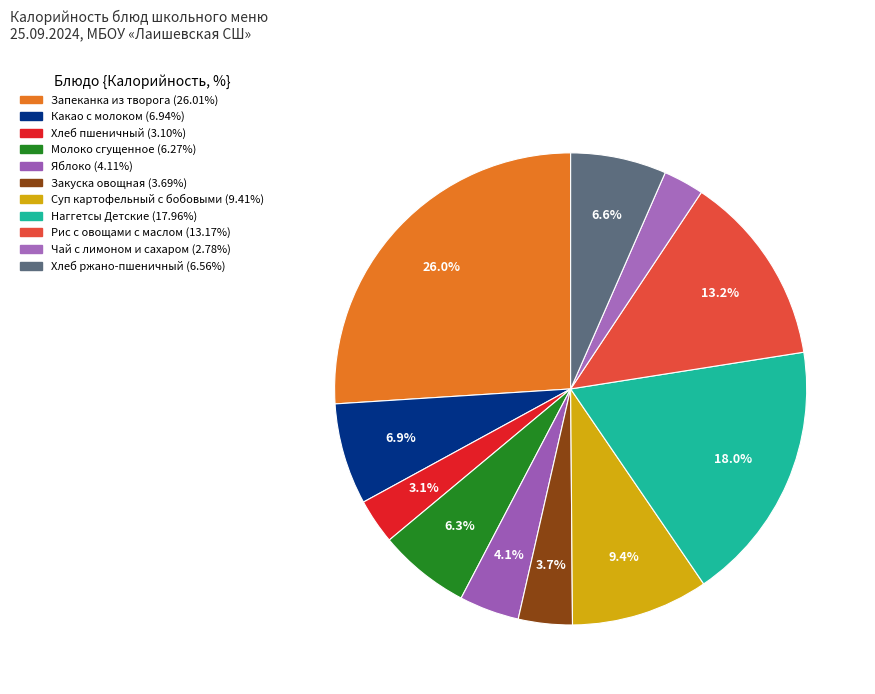

To the nearest percent, what portion does Яблоко represent?

4%